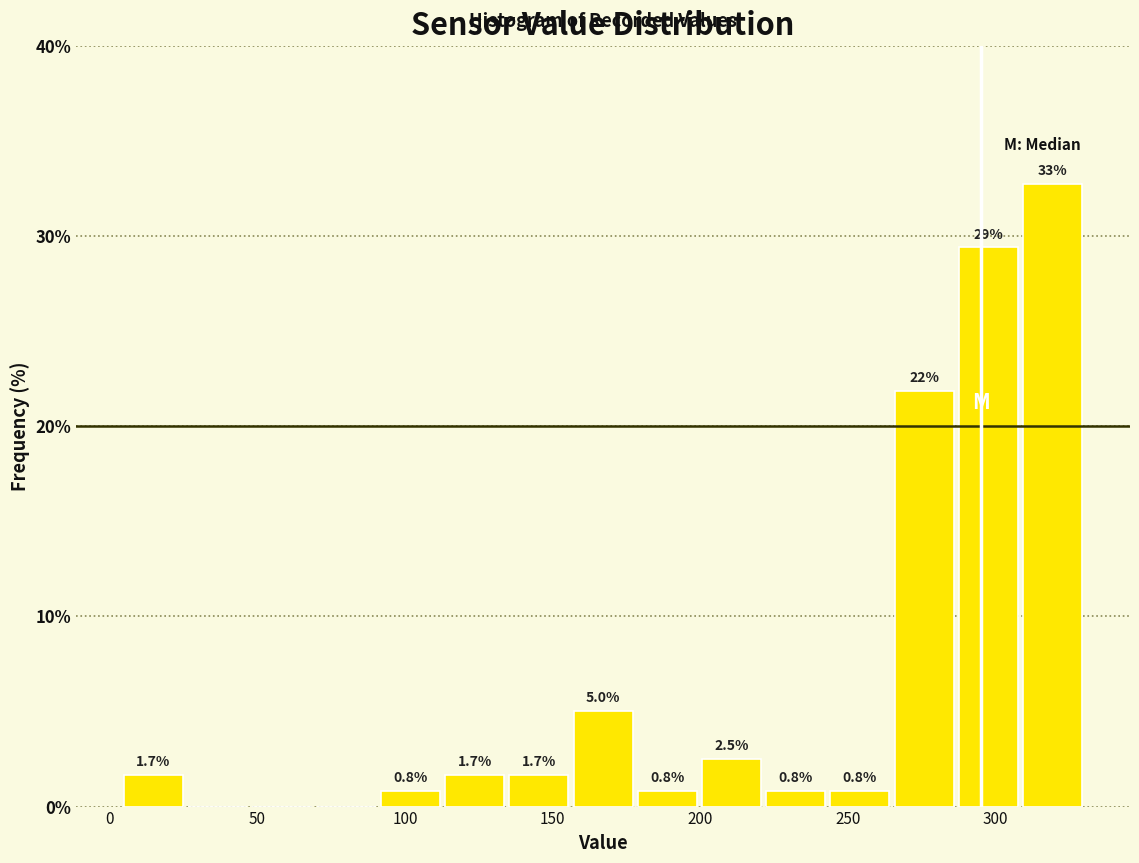

Which range on the x-axis has the tallest bar?

310 to 330